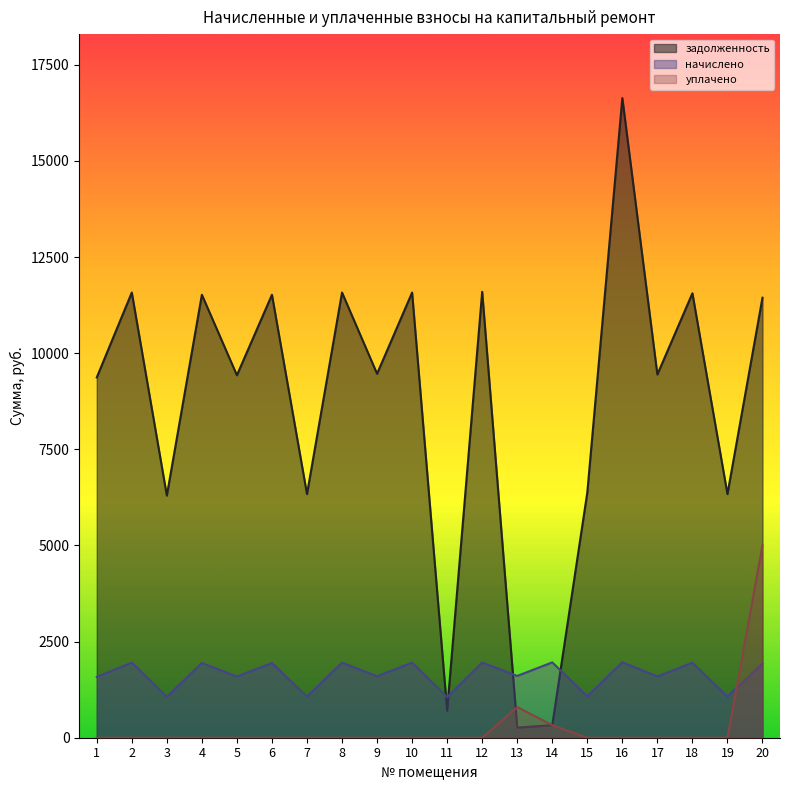

Rank the categories by задолженность value from highest to lowest.

16, 12, 2, 8, 10, 18, 4, 6, 20, 9, 17, 5, 1, 15, 7, 19, 3, 11, 14, 13